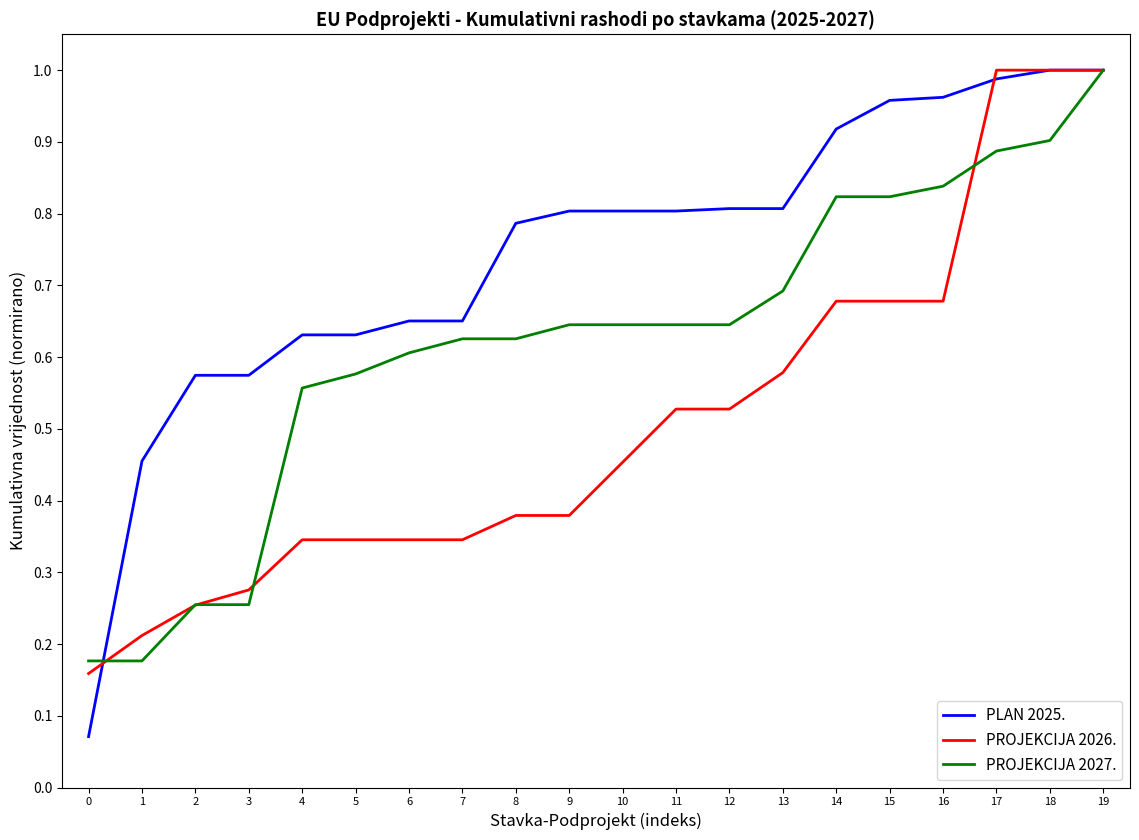

Rank the series by their average value, from lowest to highest.

PROJEKCIJA 2026., PROJEKCIJA 2027., PLAN 2025.